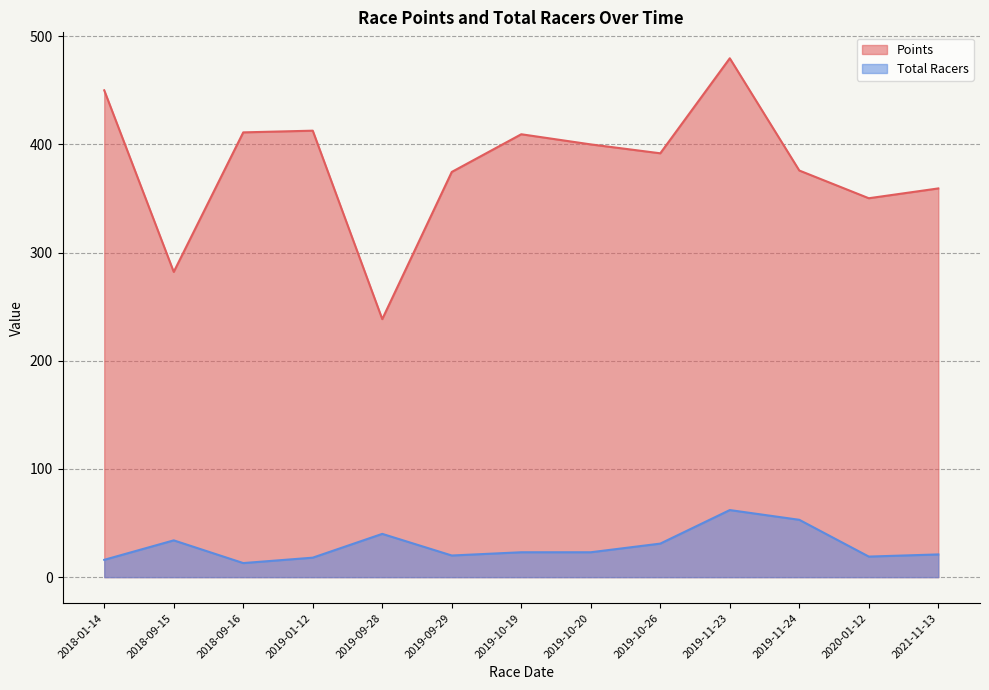

At how many categories does at least one series exceed 344?

11